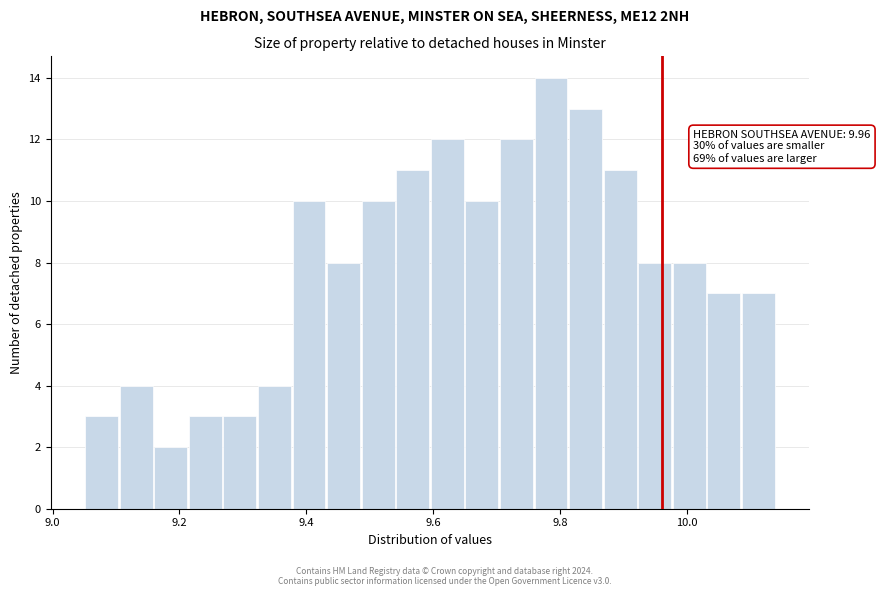

Around what value on the x-axis is the tallest bar? Give the approximate position of its centre, as read against the axis.

9.78